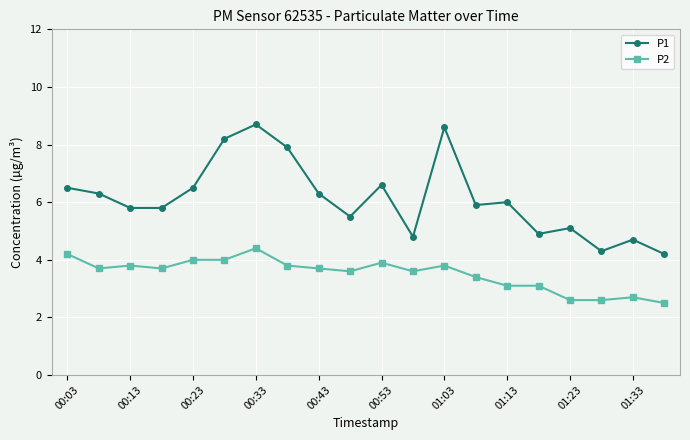

Which series has the widest spread of values?

P1